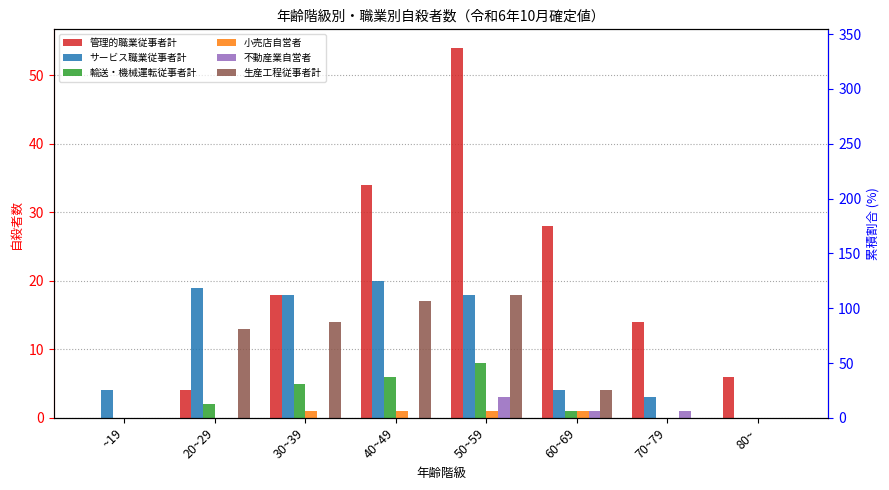

True or false: 小売店自営者 has a value of 1 at 30~39.

True